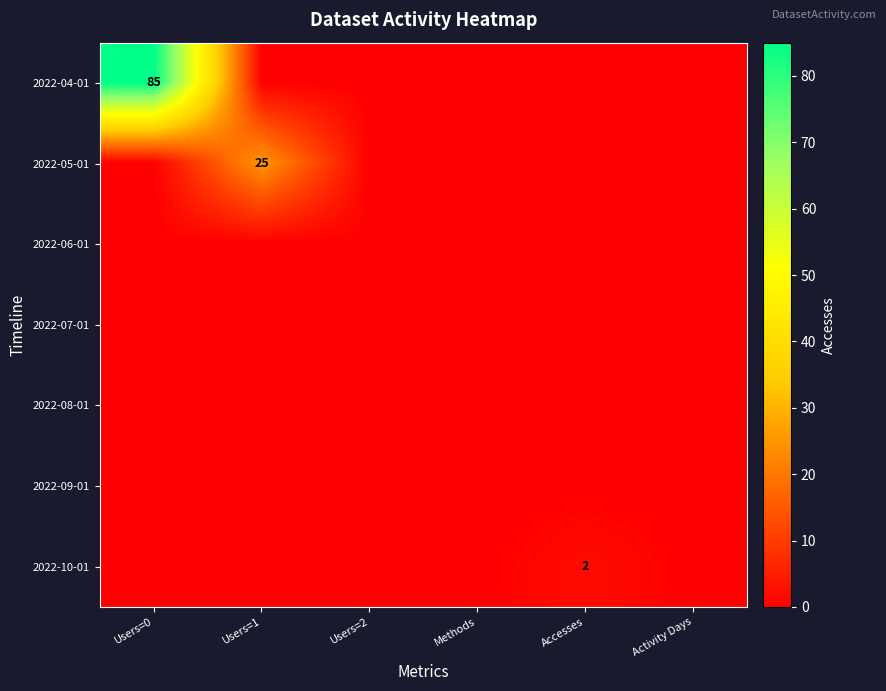

True or false: 2022-10-01 has a value of 3 at Accesses.

False